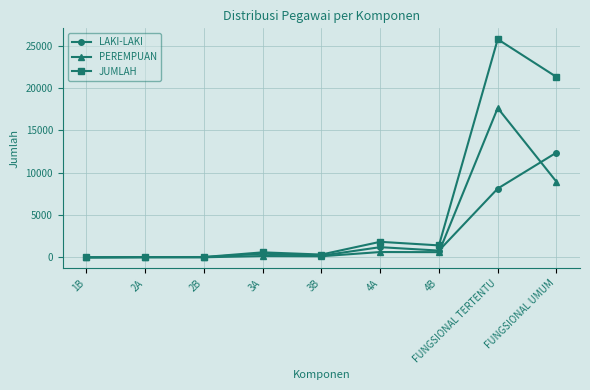

Between 2B and FUNGSIONAL UMUM, which series saw the biggest shift?

JUMLAH